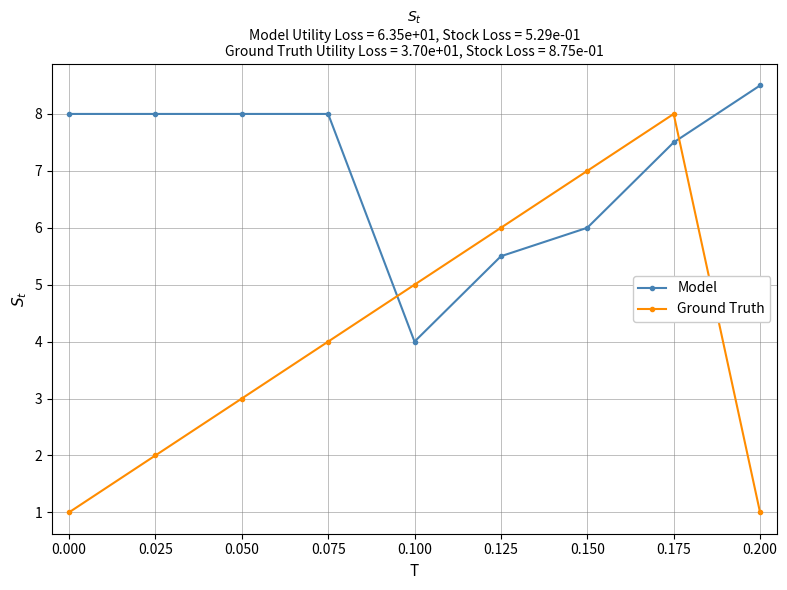

Between which two adjacent categories do Model and Ground Truth first intersect?

0.075 and 0.100